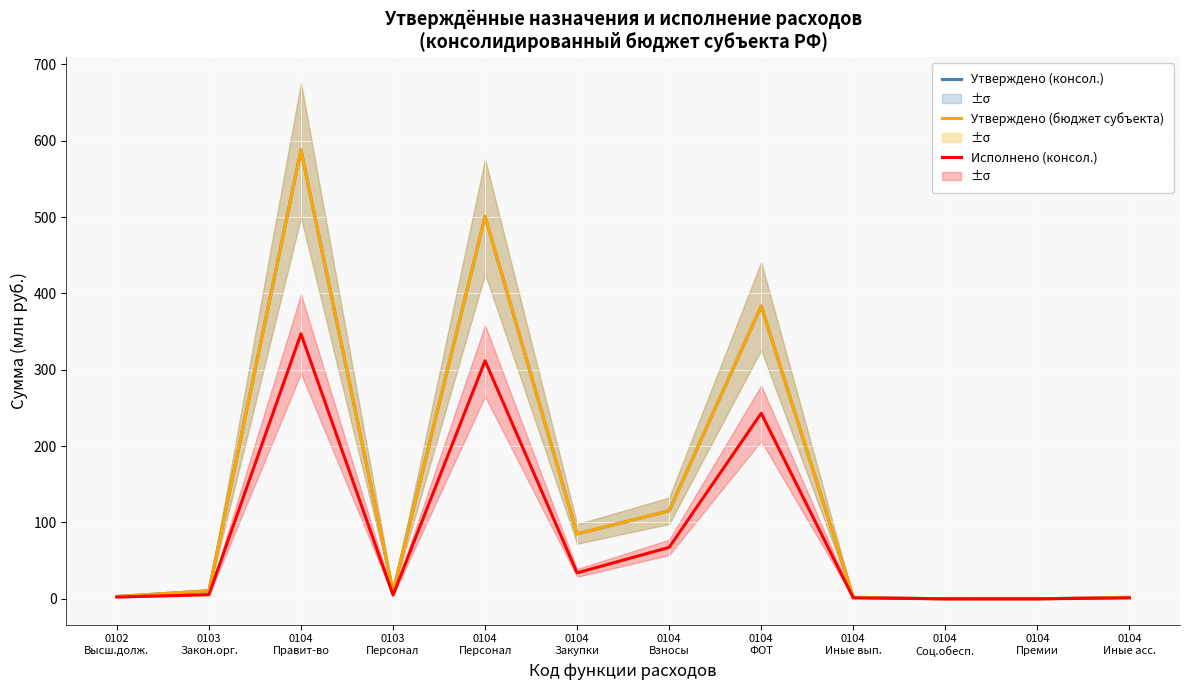

What are all the series names shown in the legend?

Утверждено (консол.), Утверждено (бюджет субъекта), Исполнено (консол.)